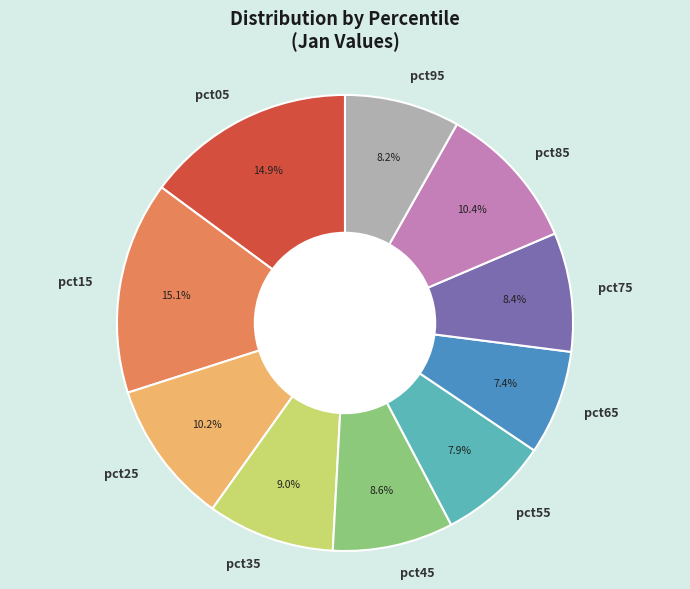

What percentage is the pct65 slice, to the nearest percent?

7%